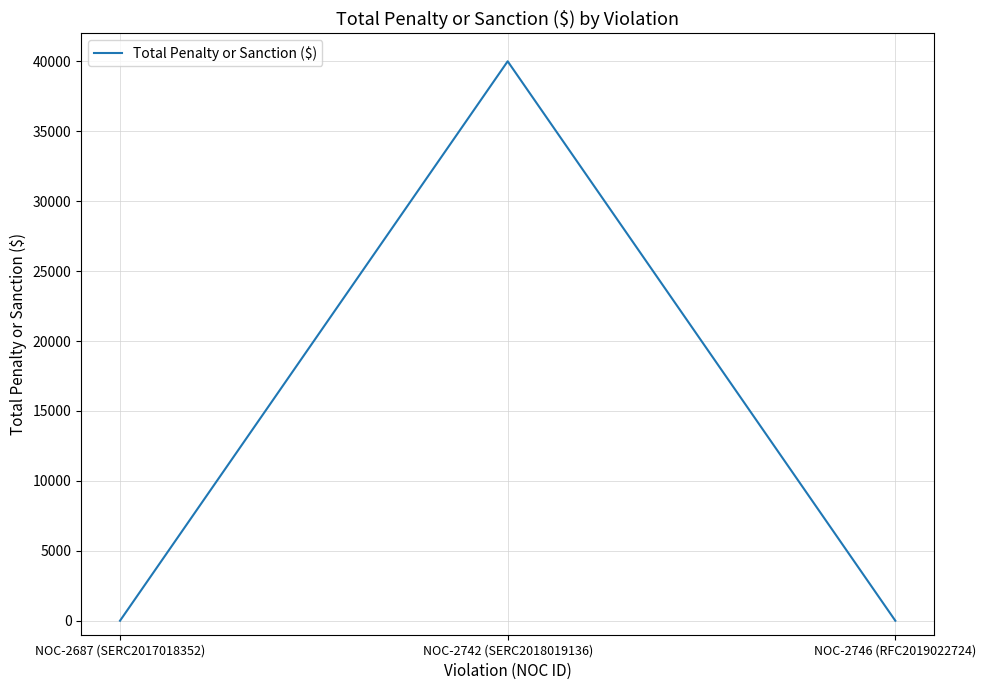

The value at NOC-2687 (SERC2017018352) is 0. True or false?

True